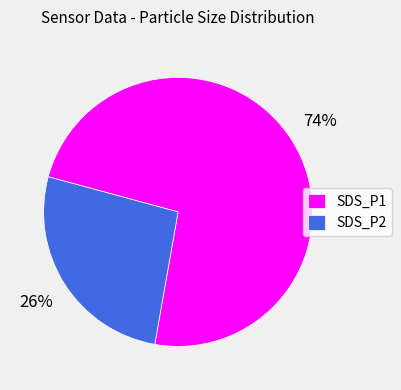

Which category accounts for the majority?

SDS_P1